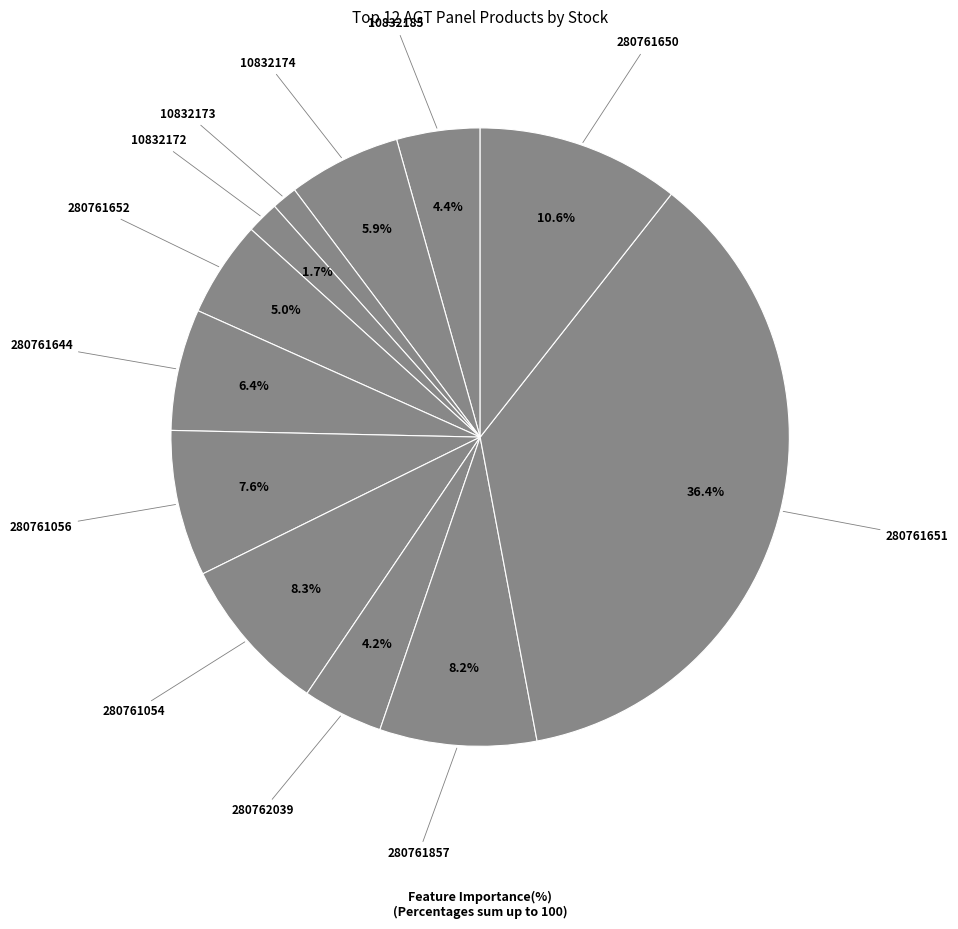

How many slices are in this pie chart?

12